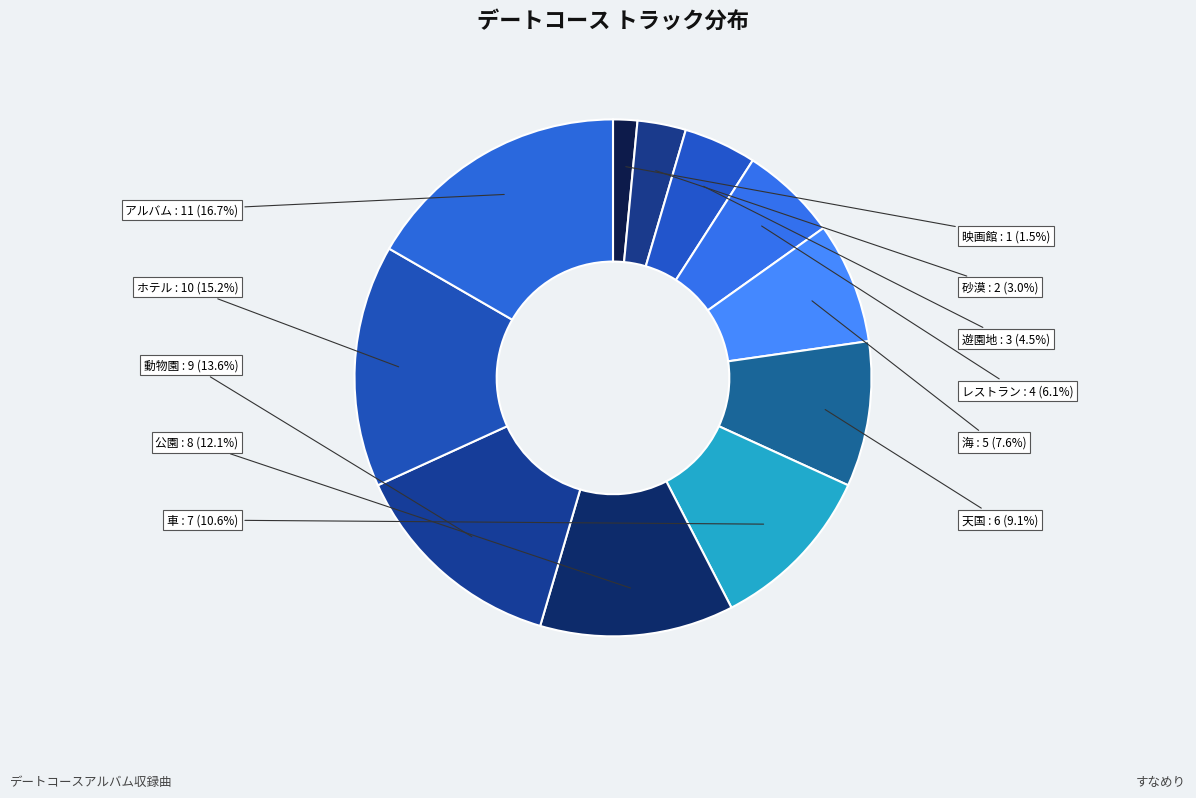

How many slices are in this pie chart?

11